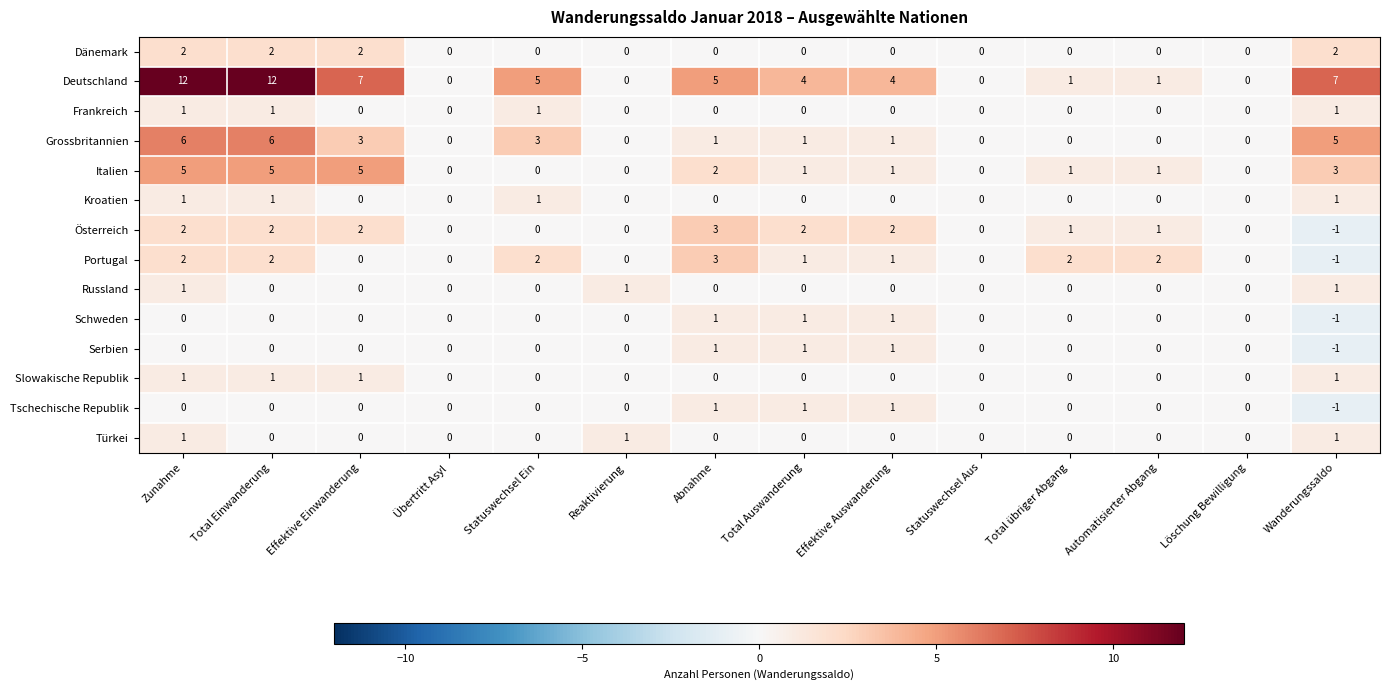

What is the minimum value shown in the chart?

-1